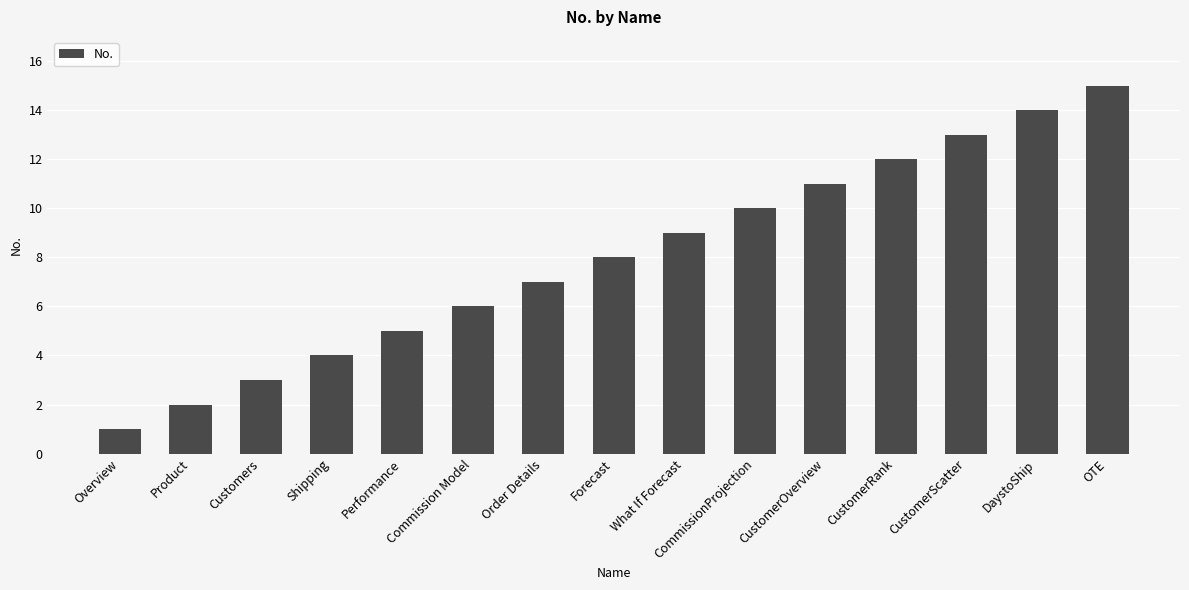

The chart shows a value of 9 at What If Forecast. True or false?

True